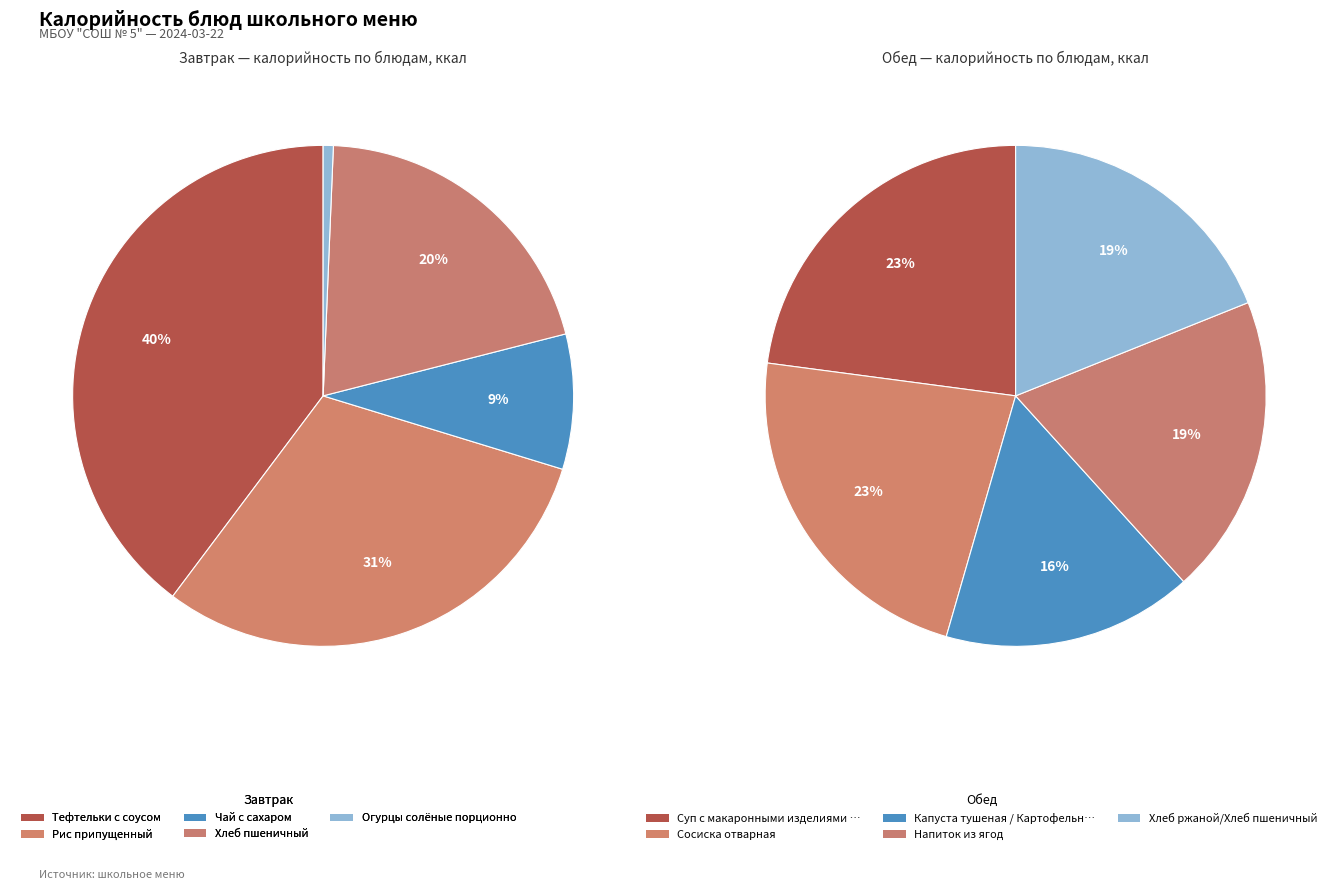

To the nearest percent, what portion does Завтрак represent?

40%